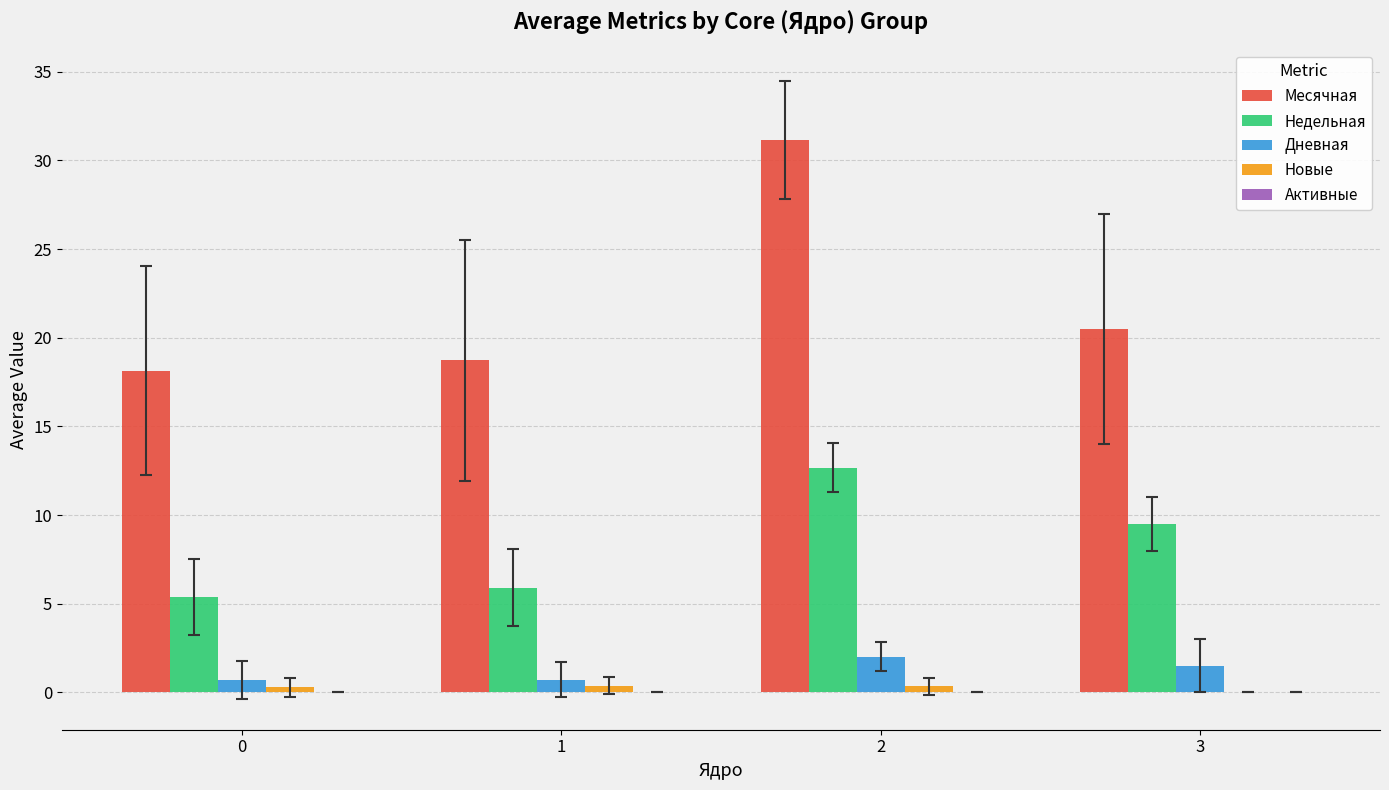

The Дневная series shows 0.7 at 1. True or false?

True